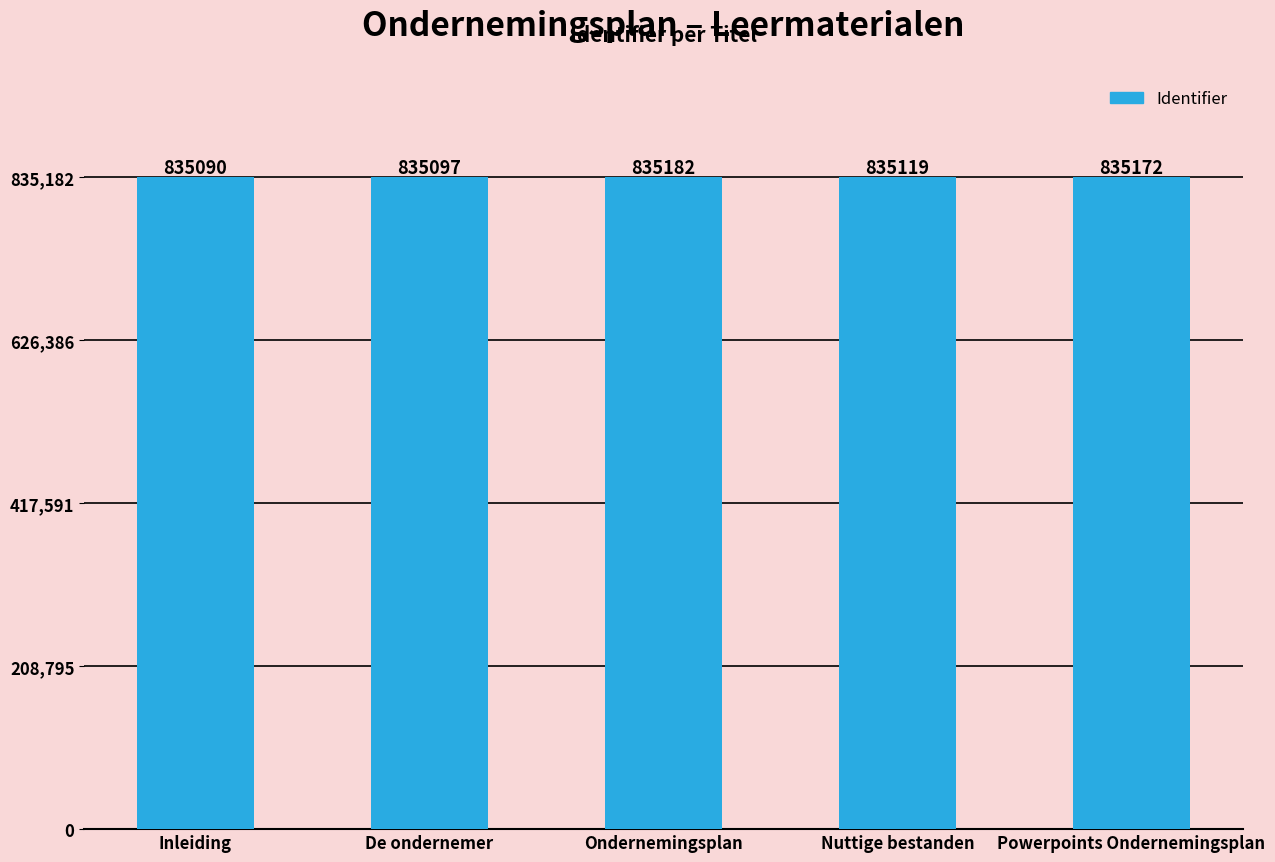

The chart shows a value of 835090 at Inleiding. True or false?

True